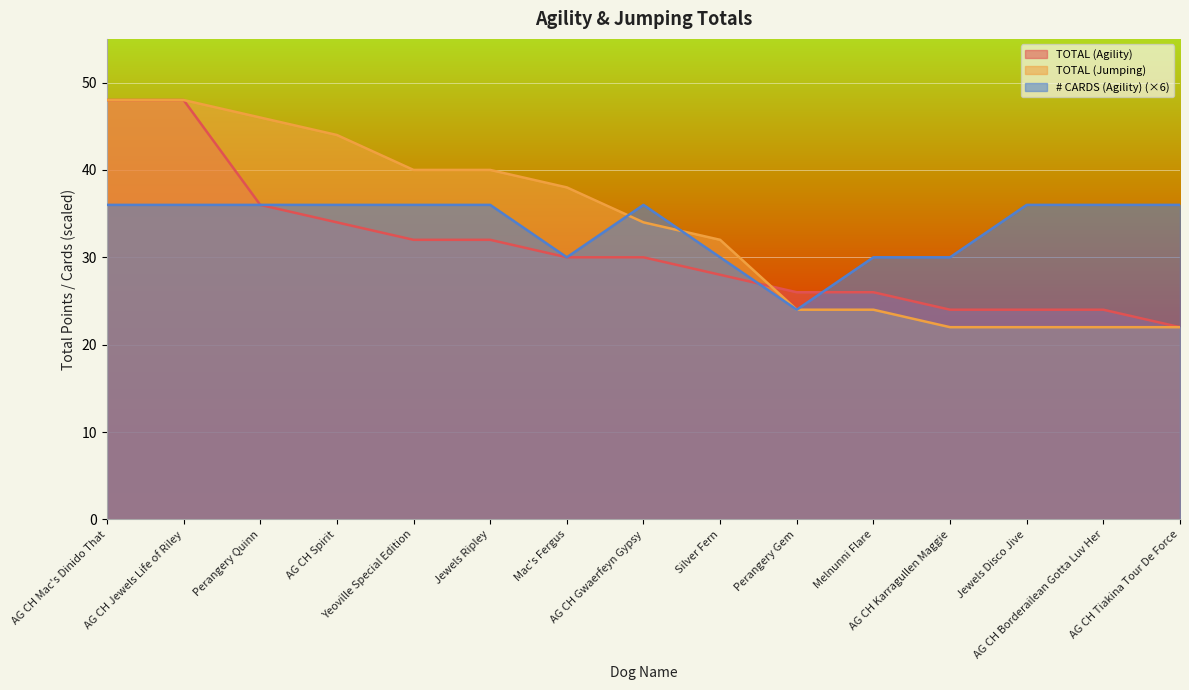

How many # CARDS (Agility) values are between 30 and 36?

14